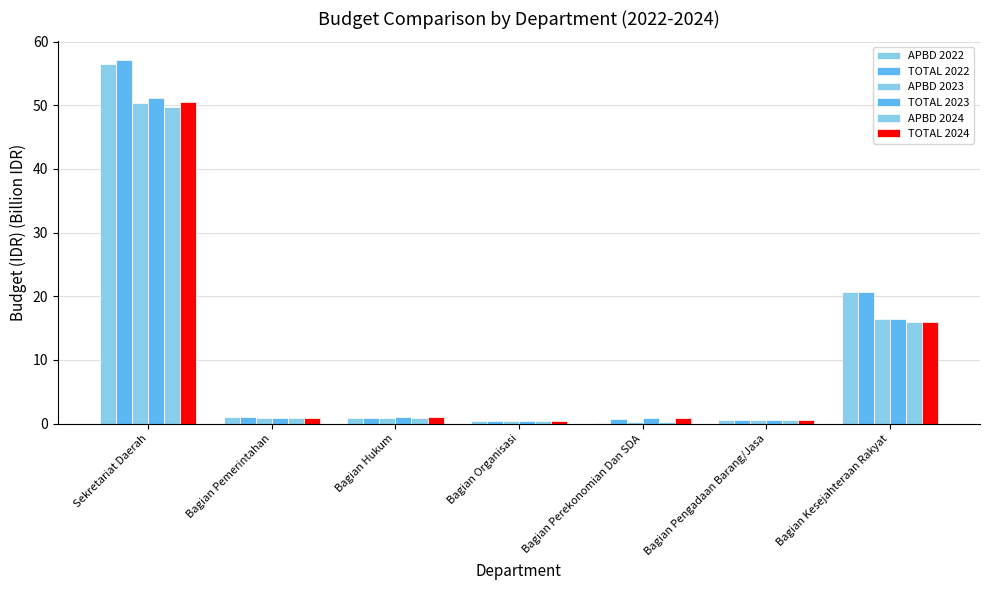

What value does the APBD 2024 series have at Bagian Hukum?

0.9